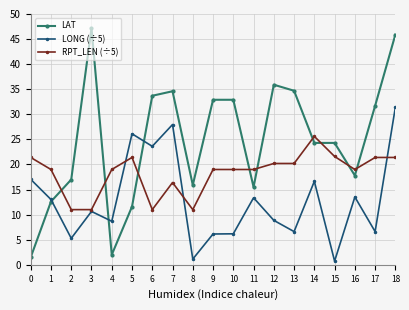

List the series in order of their overall mean, highest first.

LAT, RPT_LEN (÷5), LONG (÷5)